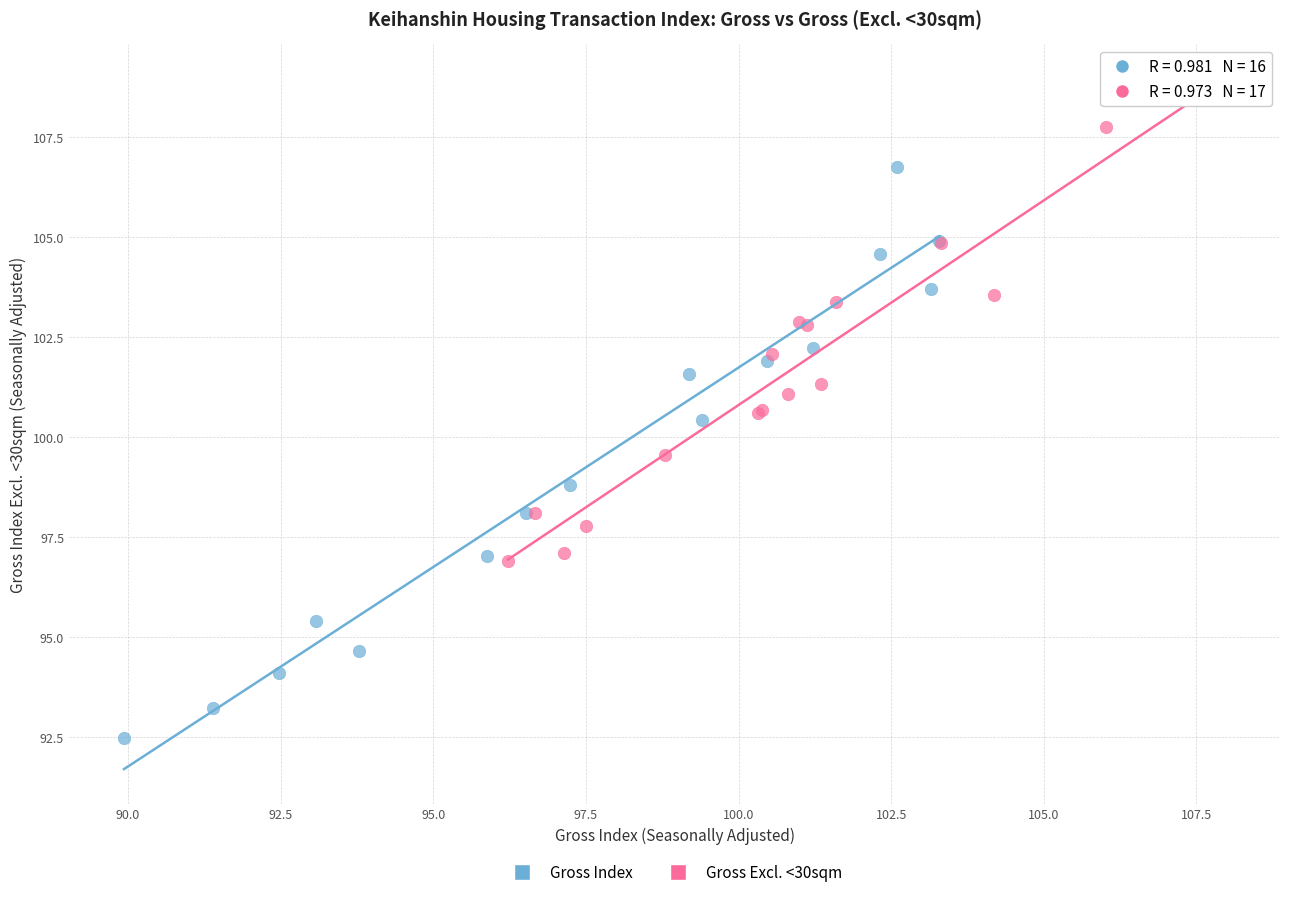

Which series contains the lowest Y value?

Gross Index